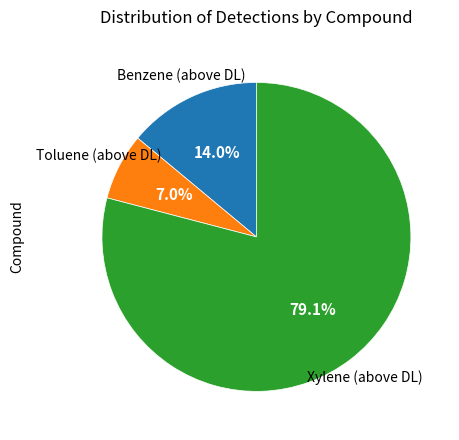

Is there any slice that represents more than half of the pie?

Yes